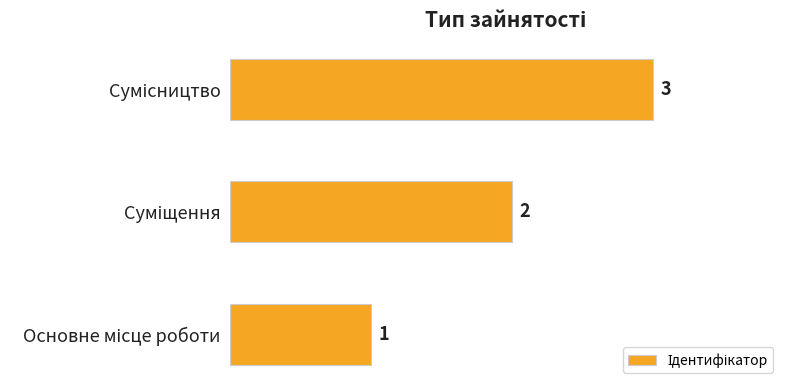

What is the maximum value shown in the chart?

3